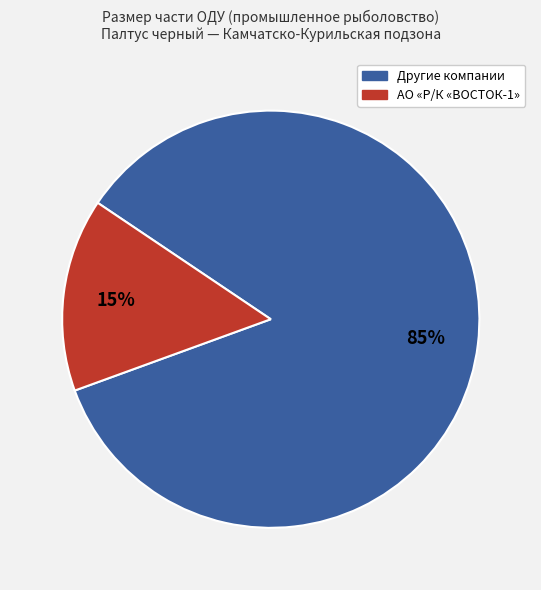

Combined, do АО «Р/К «ВОСТОК-1» and Другие компании account for over 50%?

Yes